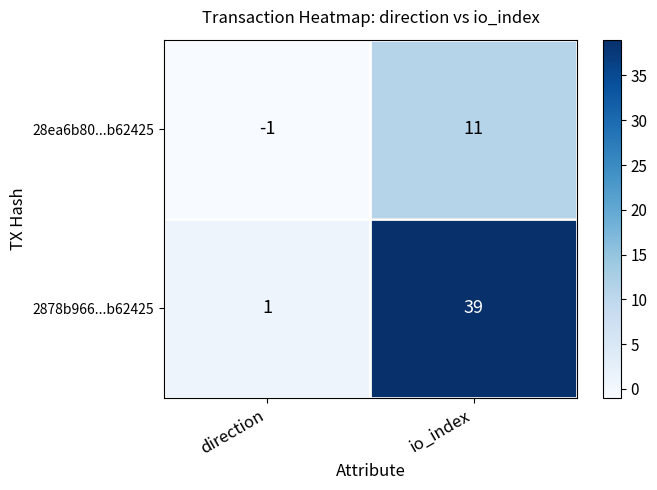

What is the difference between the 28ea6b80...b62425 values at io_index and direction?

12